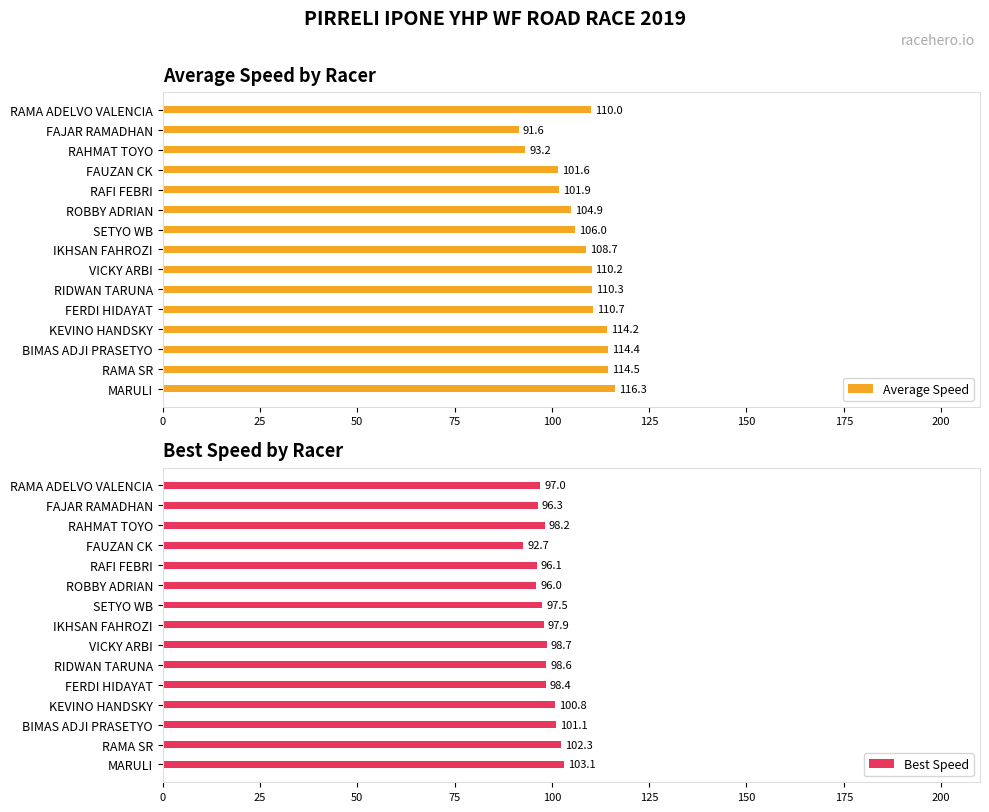

Read the Average Speed value at RAFI FEBRI.

101.9